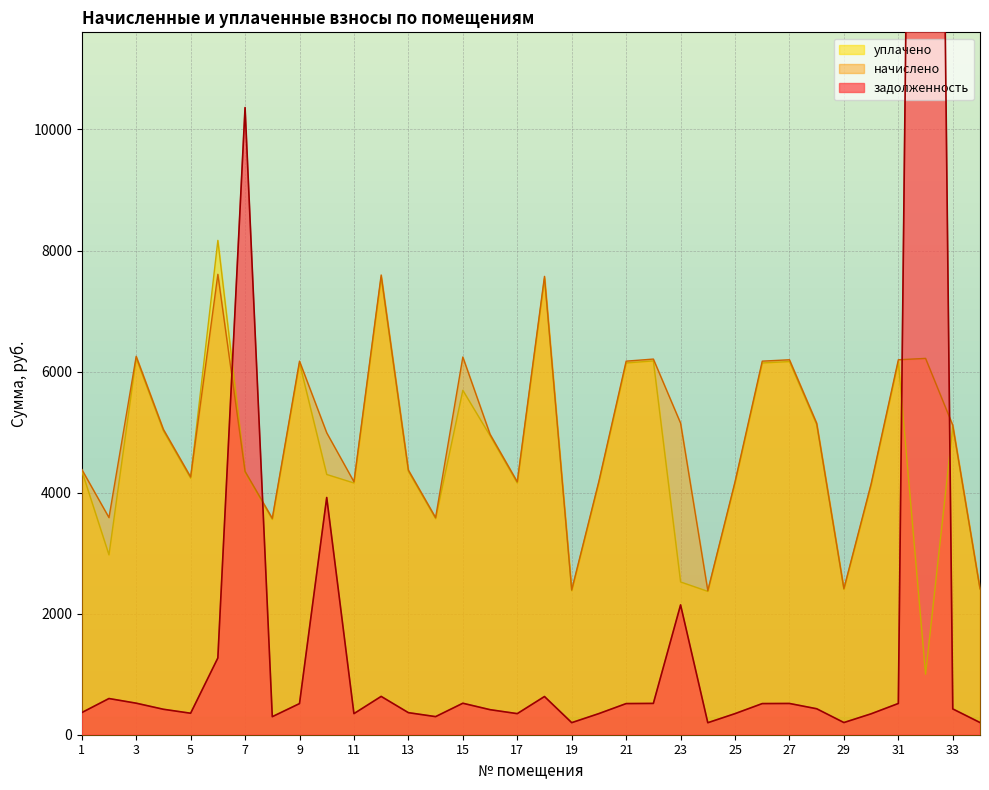

Count the number of data series in this chart.

3